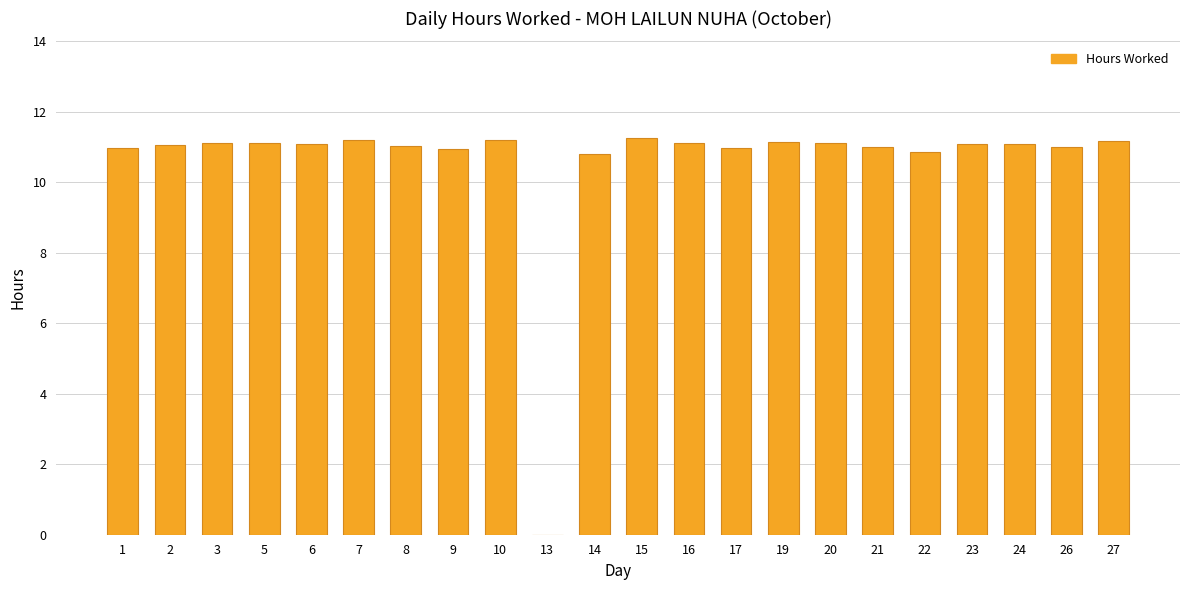

Are the bars grouped side by side (vs. stacked)?

No